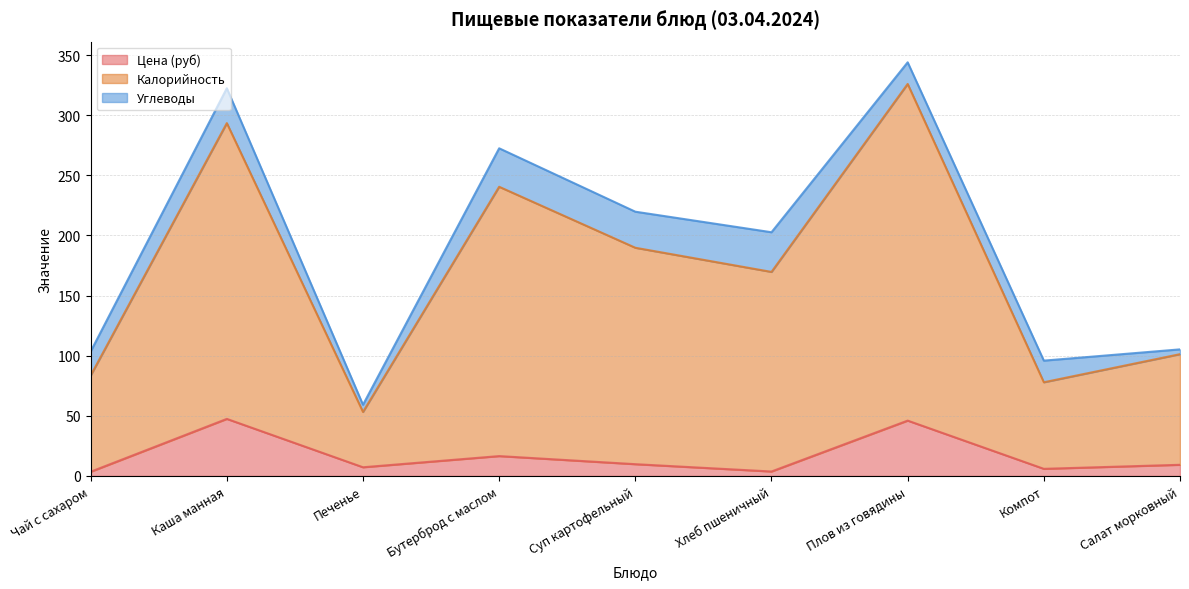

What is the highest value of the Цена (руб) series?

47.4